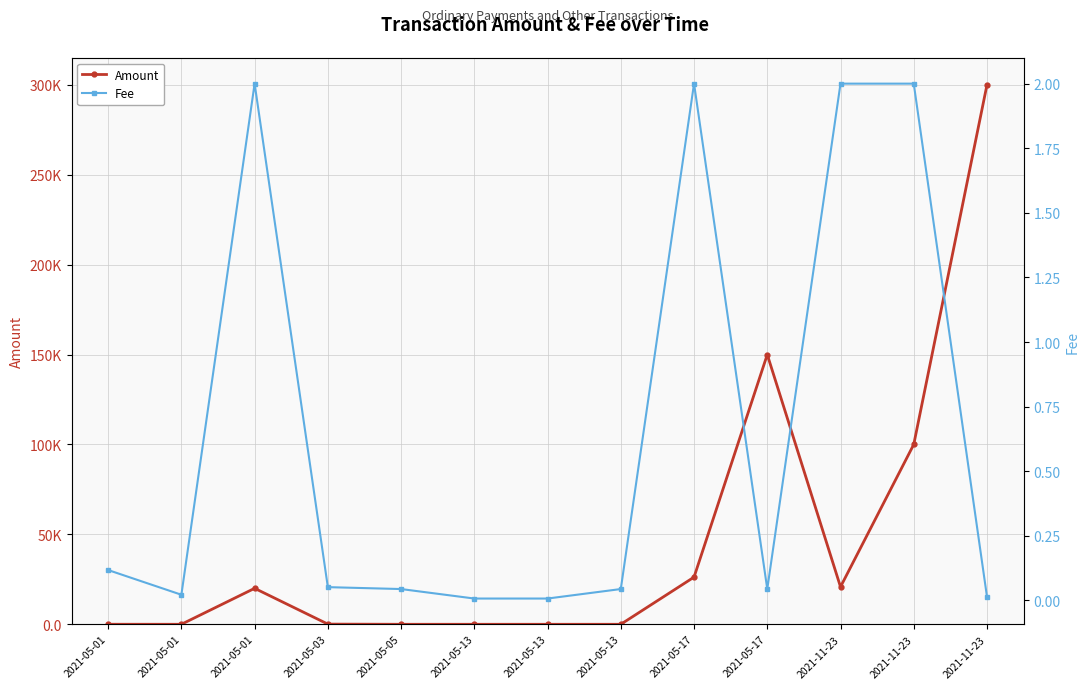

What is the difference between the maximum and minimum values in the Amount series?

300000.0